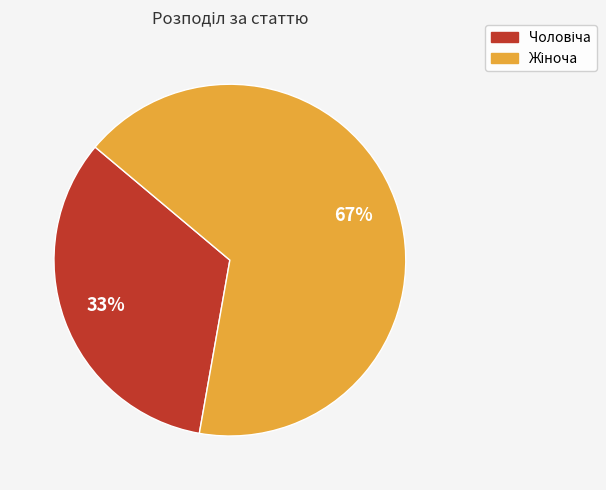

Is there any slice that represents more than half of the pie?

Yes